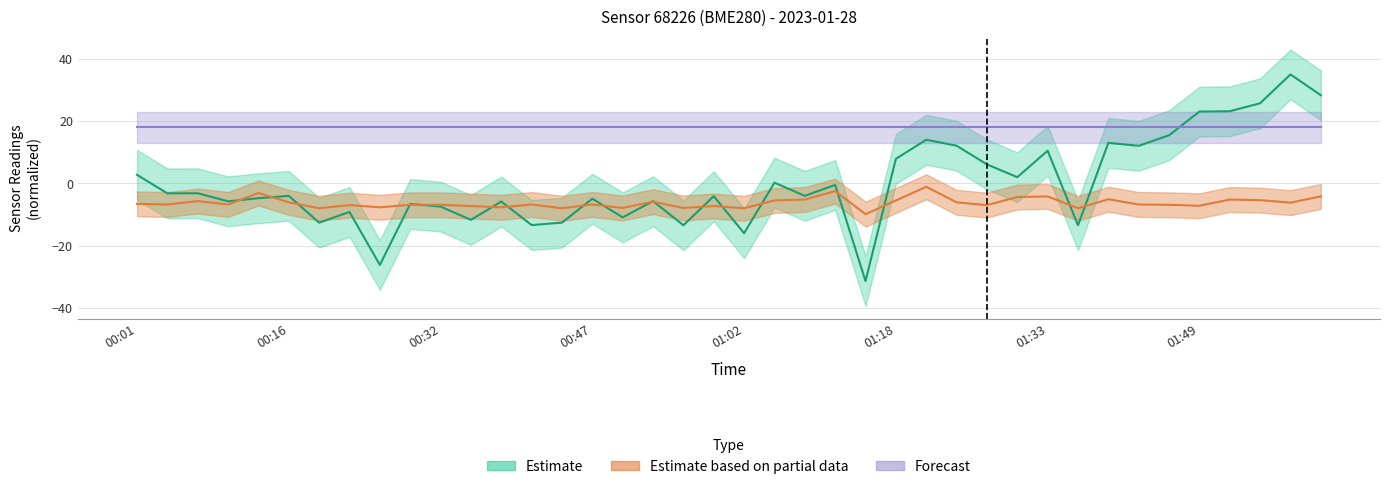

True or false: temperature and pressure intersect in this chart.

True